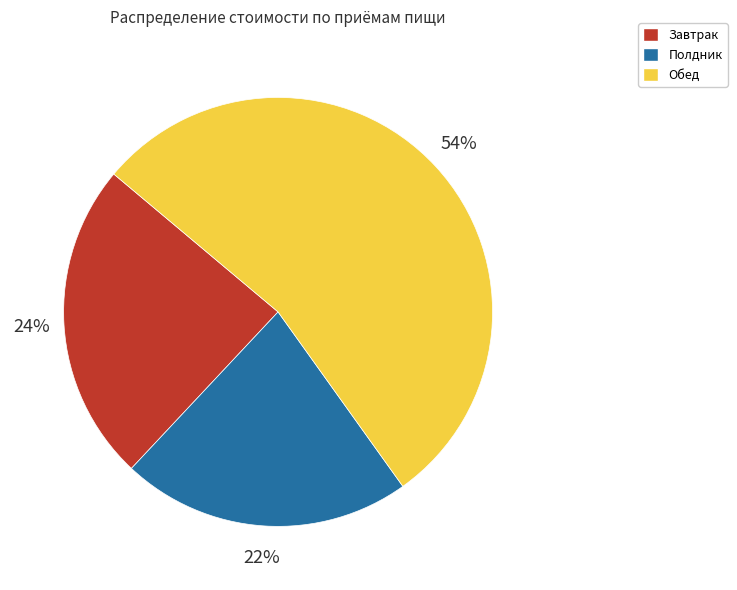

To the nearest percent, what portion does Полдник represent?

22%